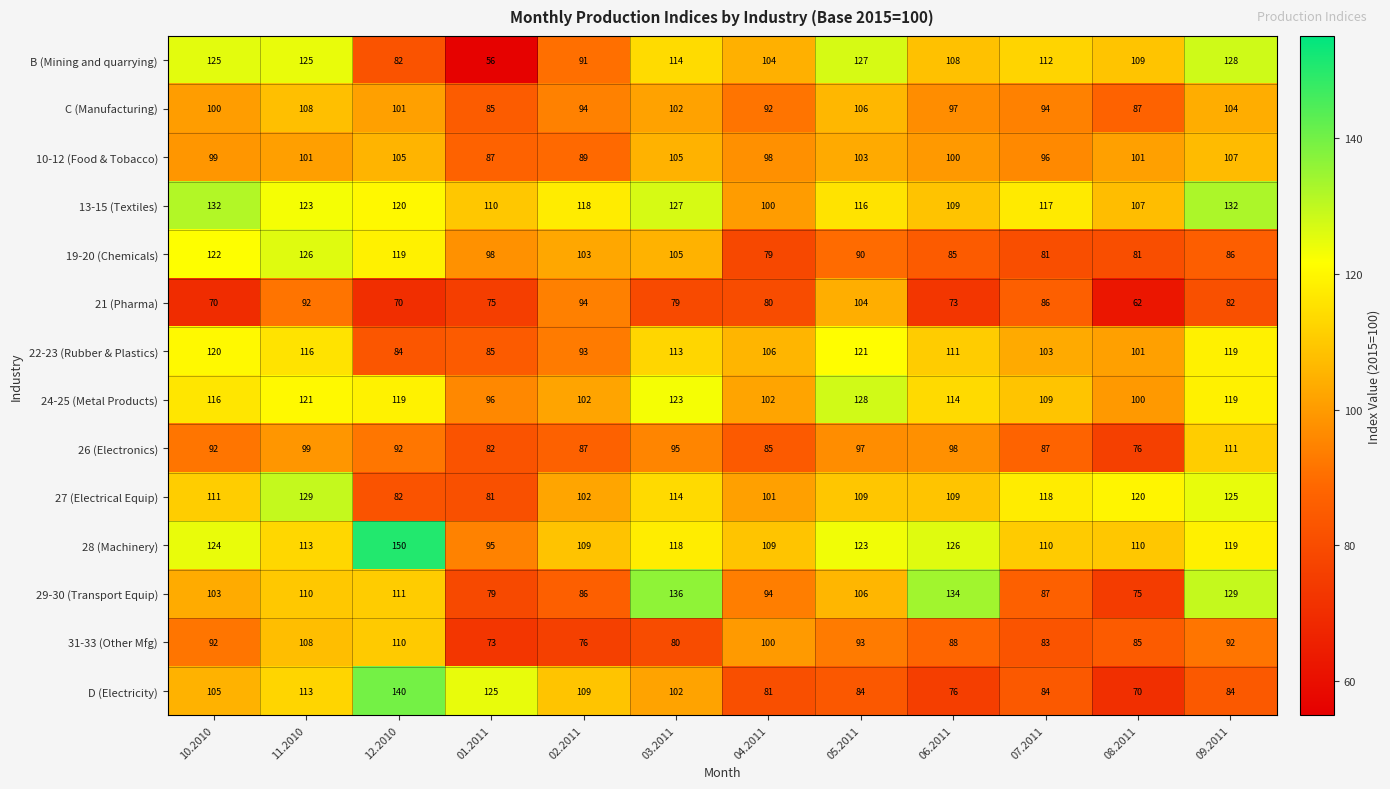

What is the difference between the maximum and minimum values in the 31-33 (Other Mfg) series?

37